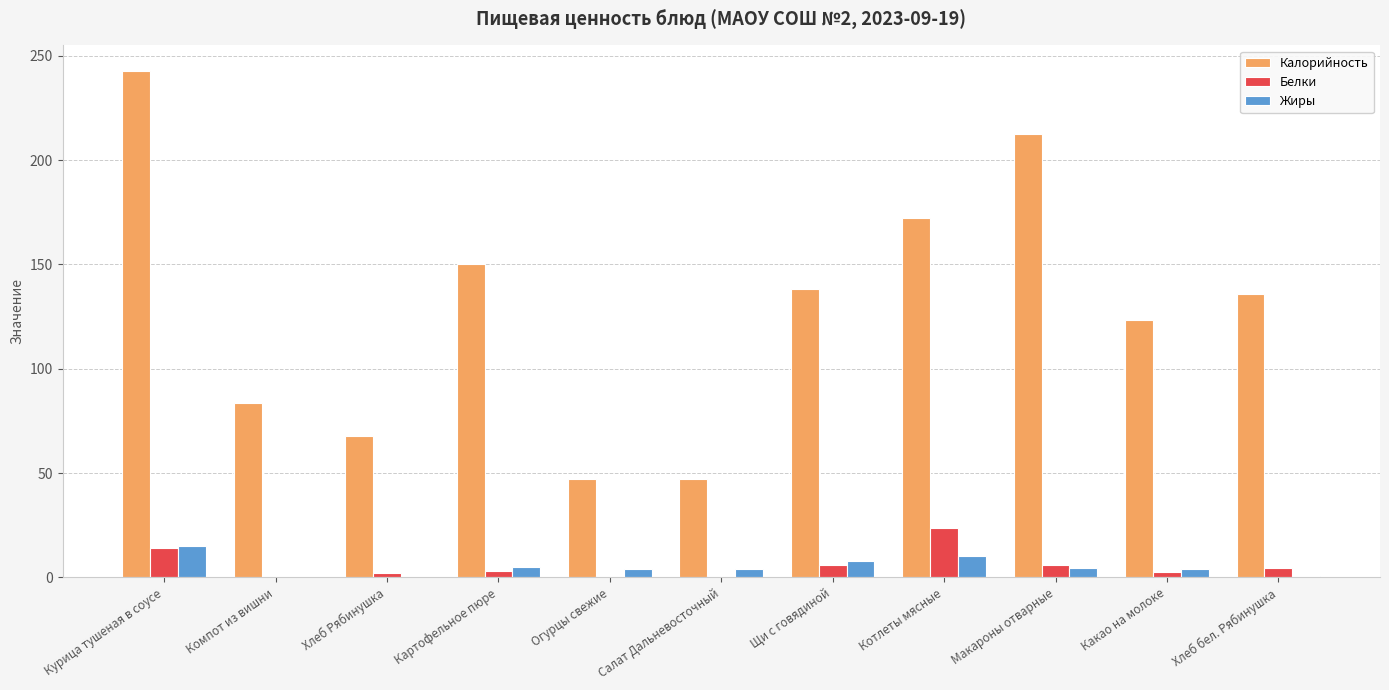

The Калорийность series shows 47.1 at Огурцы свежие. True or false?

True